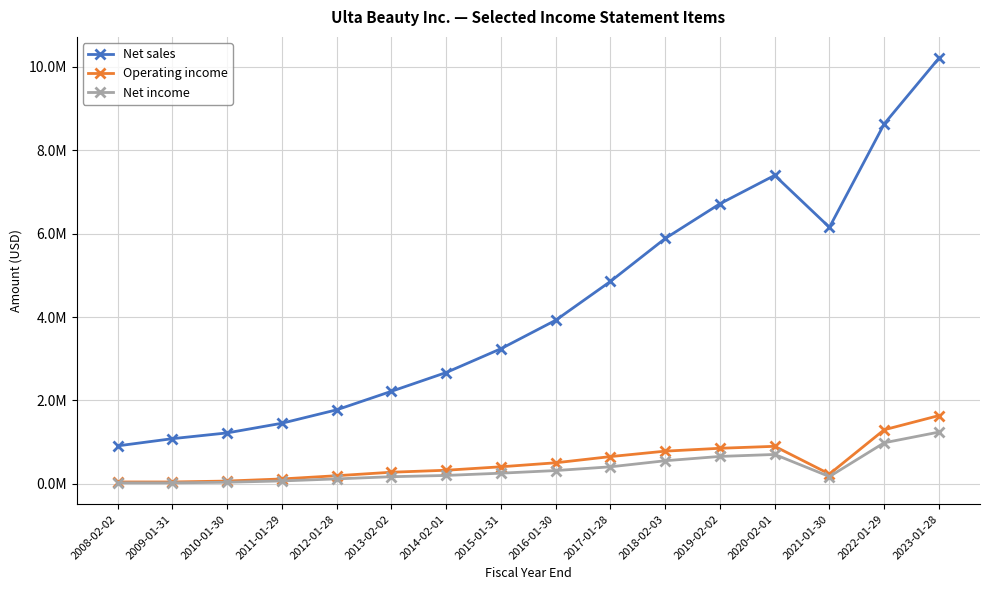

How many interior local valleys does the Net income series have?

2